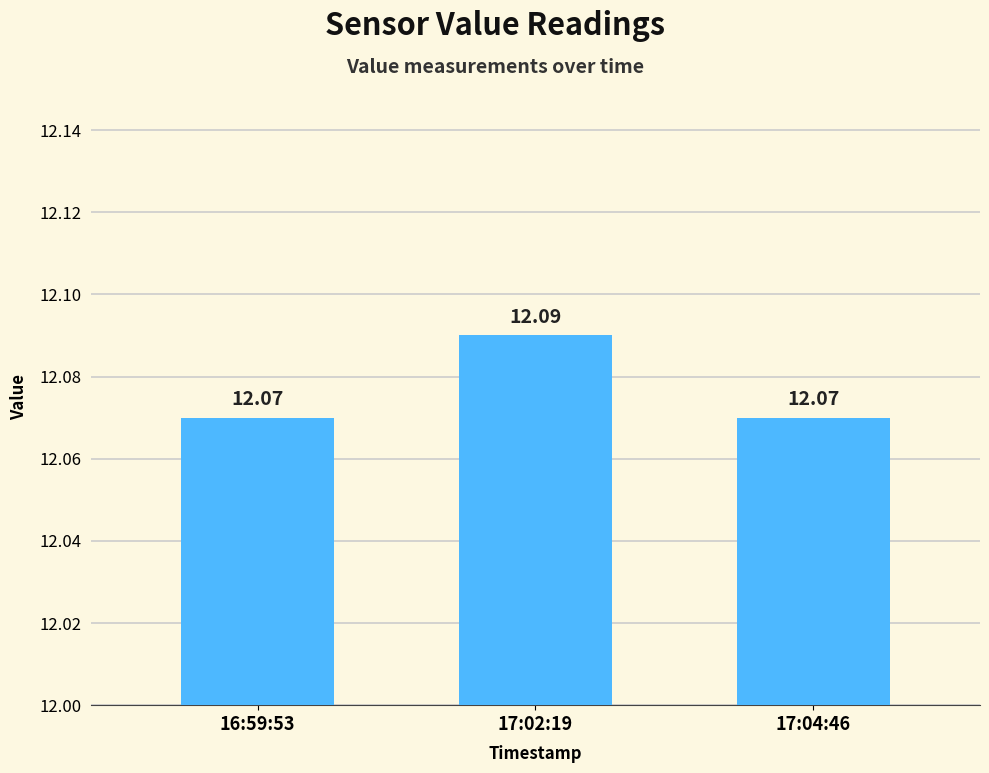

Is it true that the value at 16:59:53 is 21.0?

False